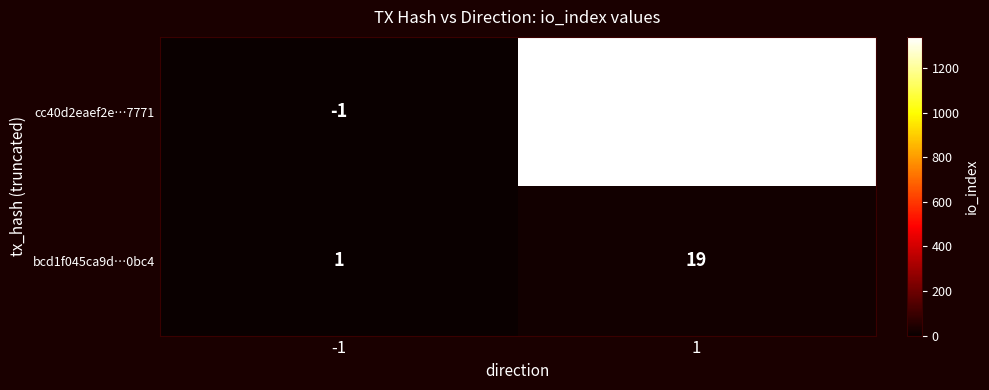

How many values in cc40d2eaef2e…7771 are below zero?

1